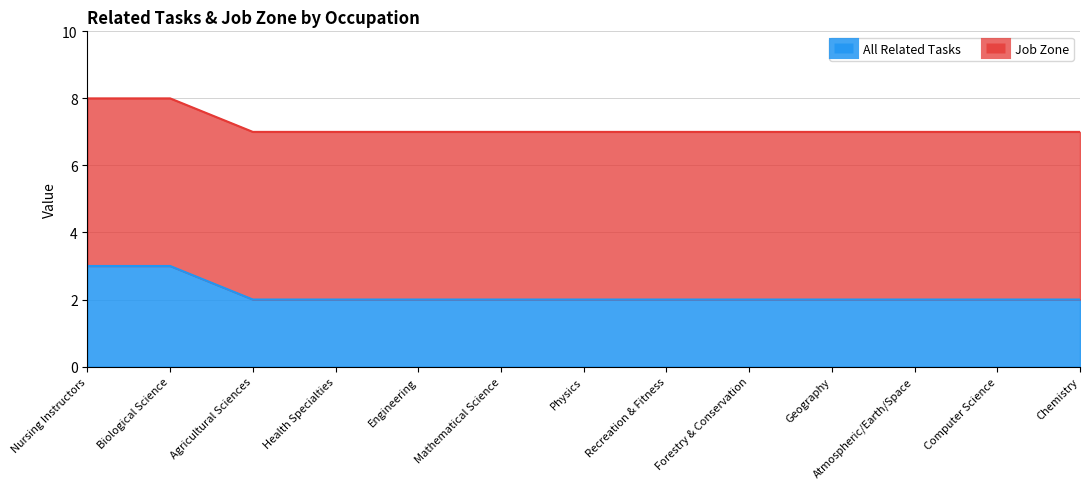

Count the values in the range 2 to 3.

13